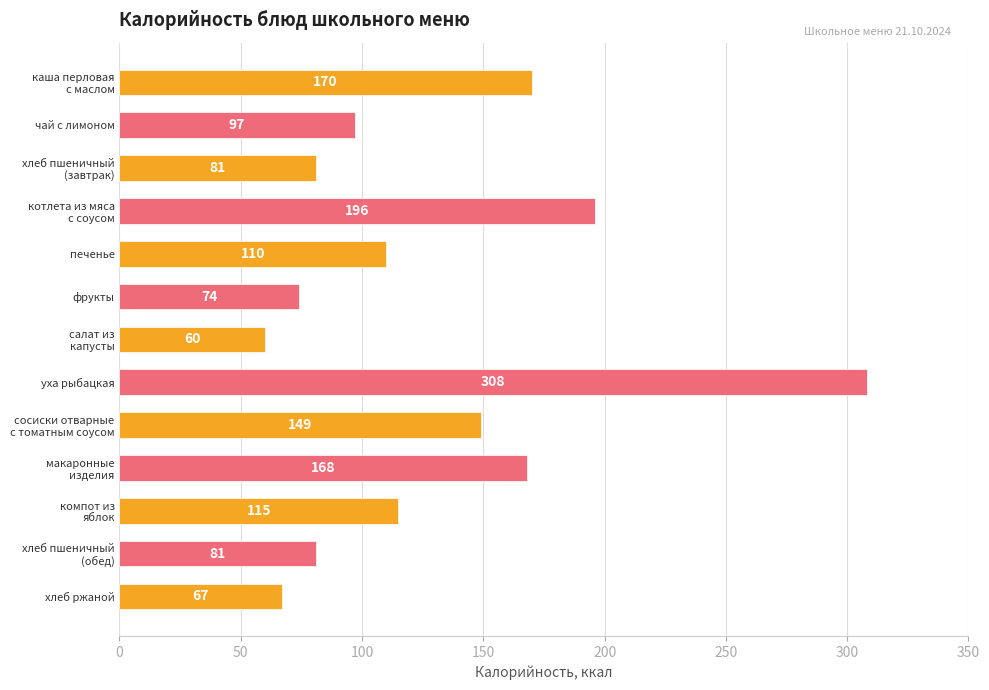

What position from the top is печенье?

5